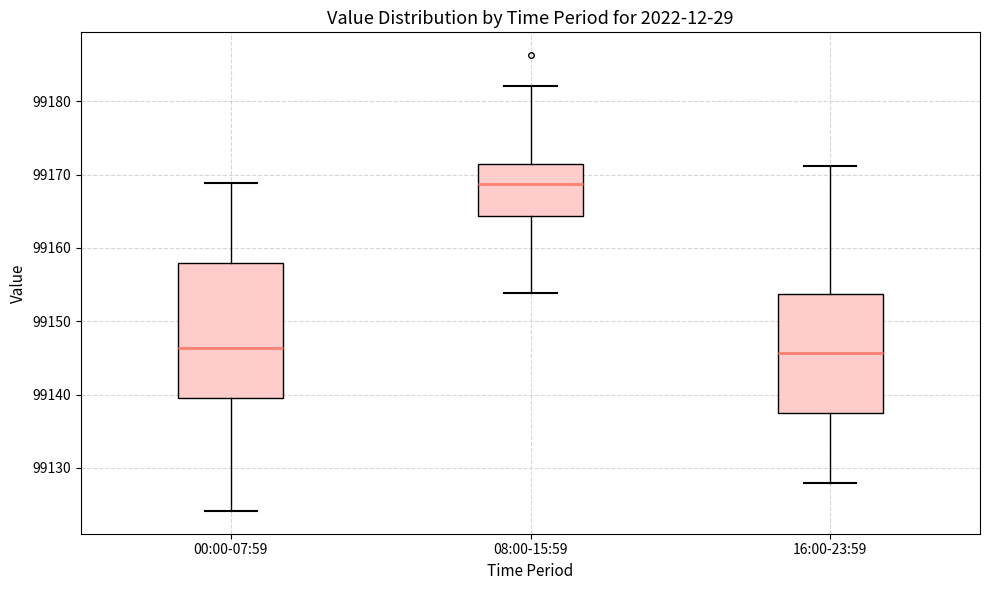

Which box is the tallest, from its lower edge to its upper edge?

00:00-07:59